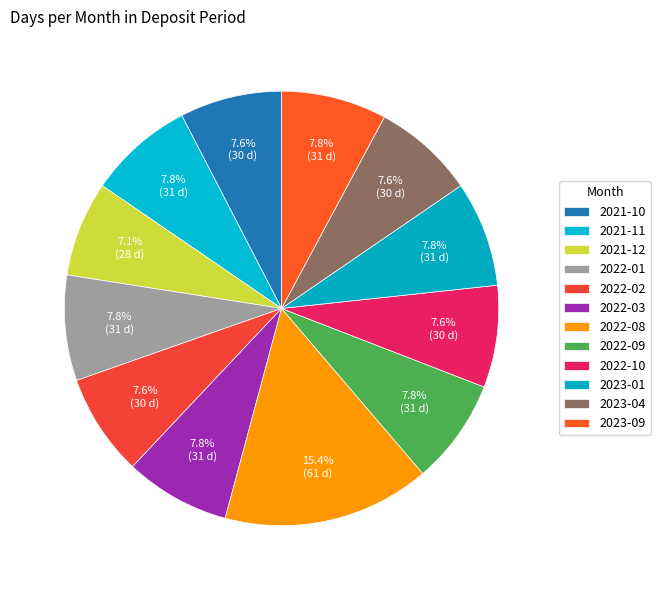

How many slices are in this pie chart?

12